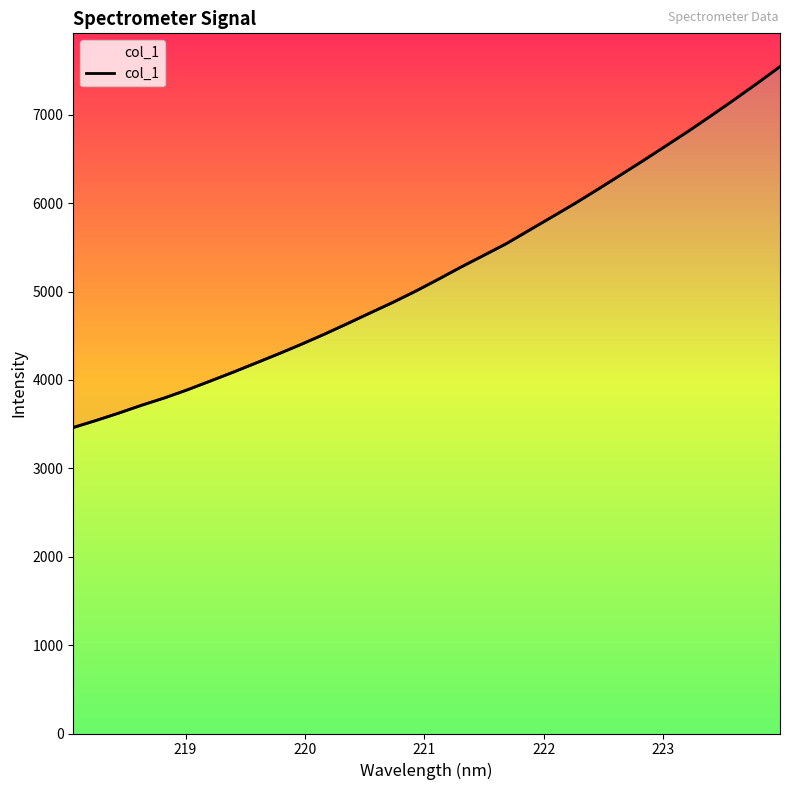

How many values exceed 5138?

16